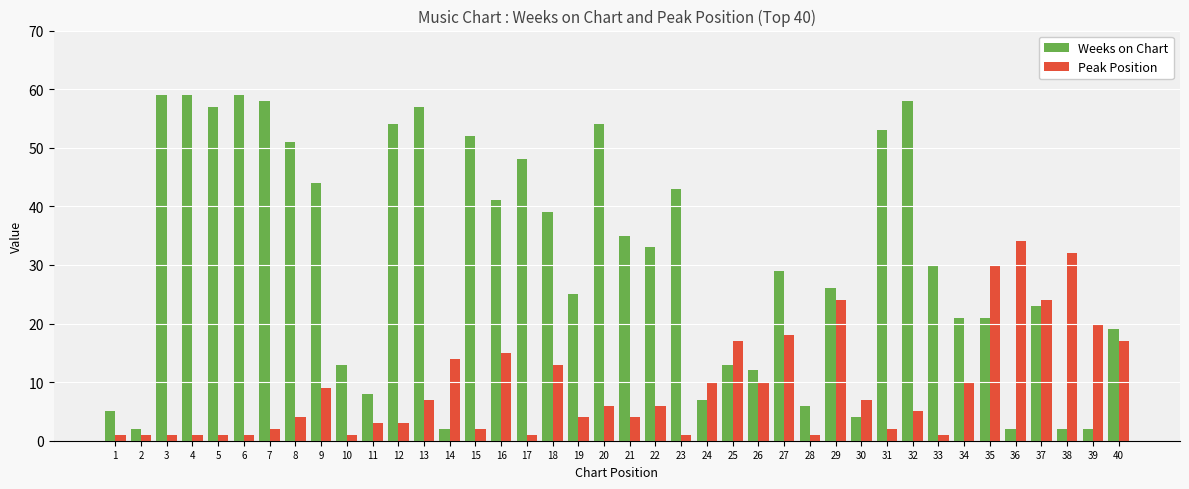

What is the smallest value displayed?

1